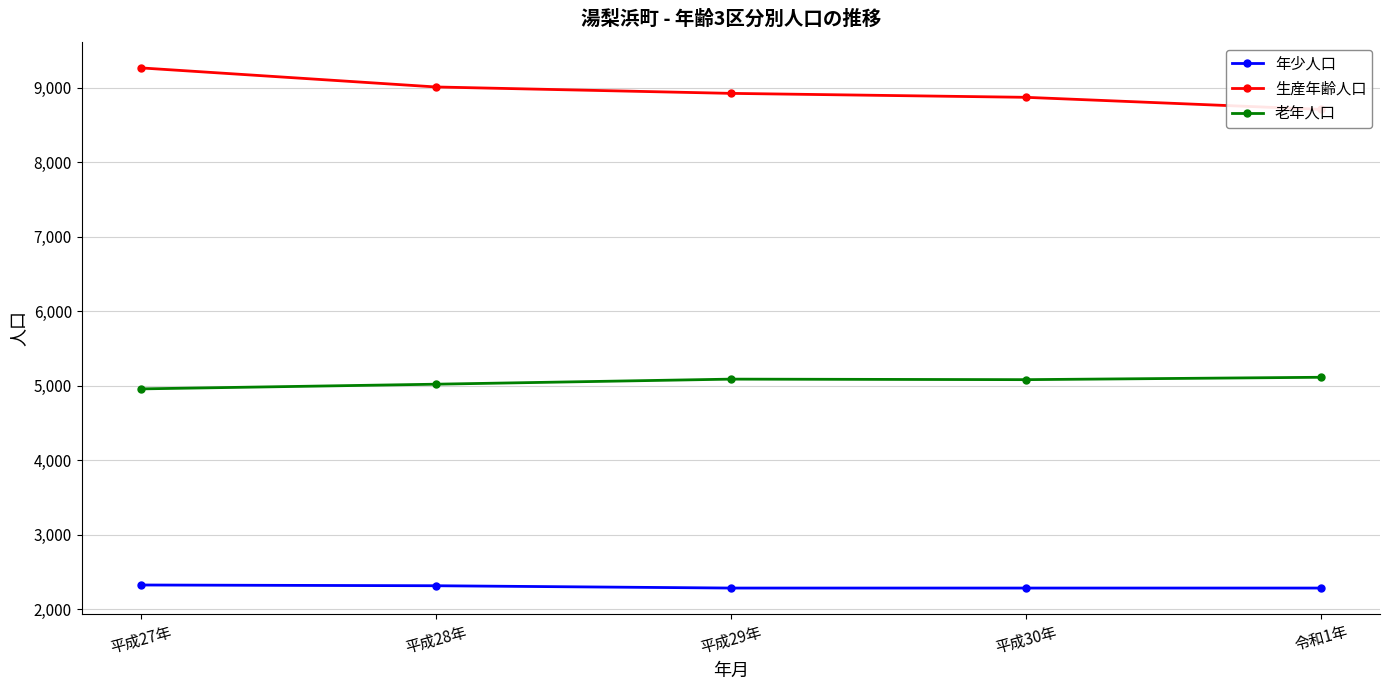

How many lines are shown in the chart?

3